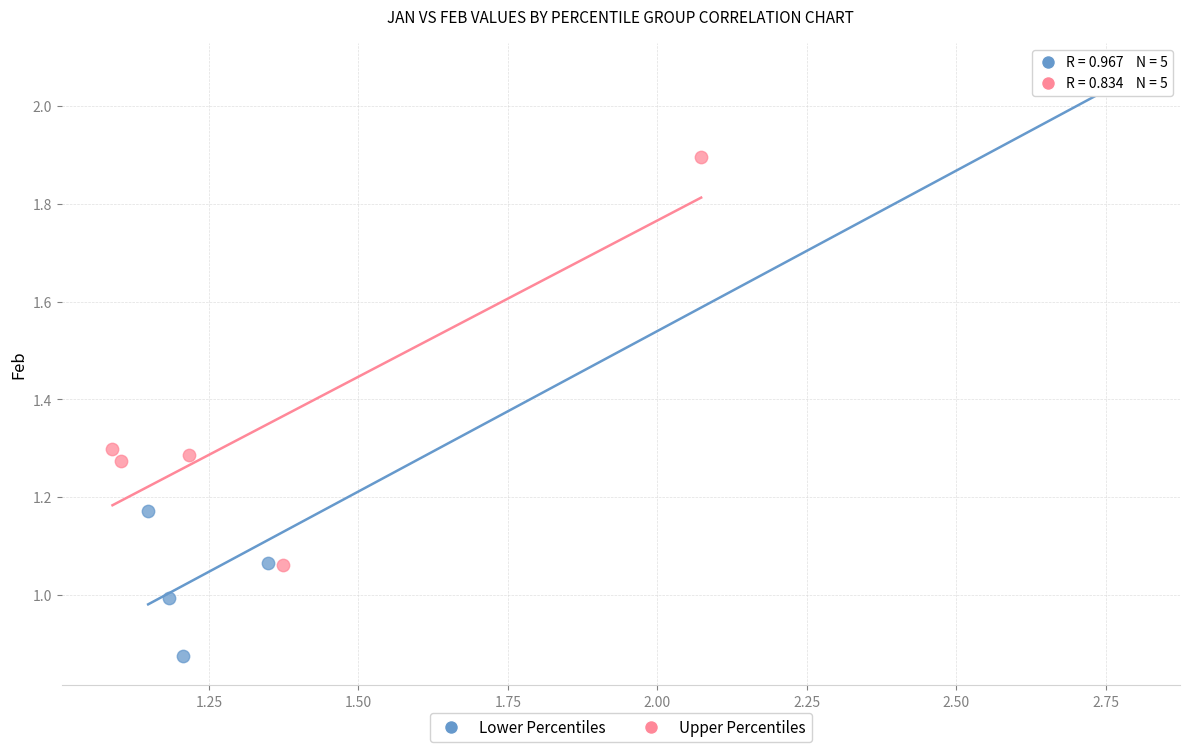

Which series contains the lowest Y value?

Lower Percentiles